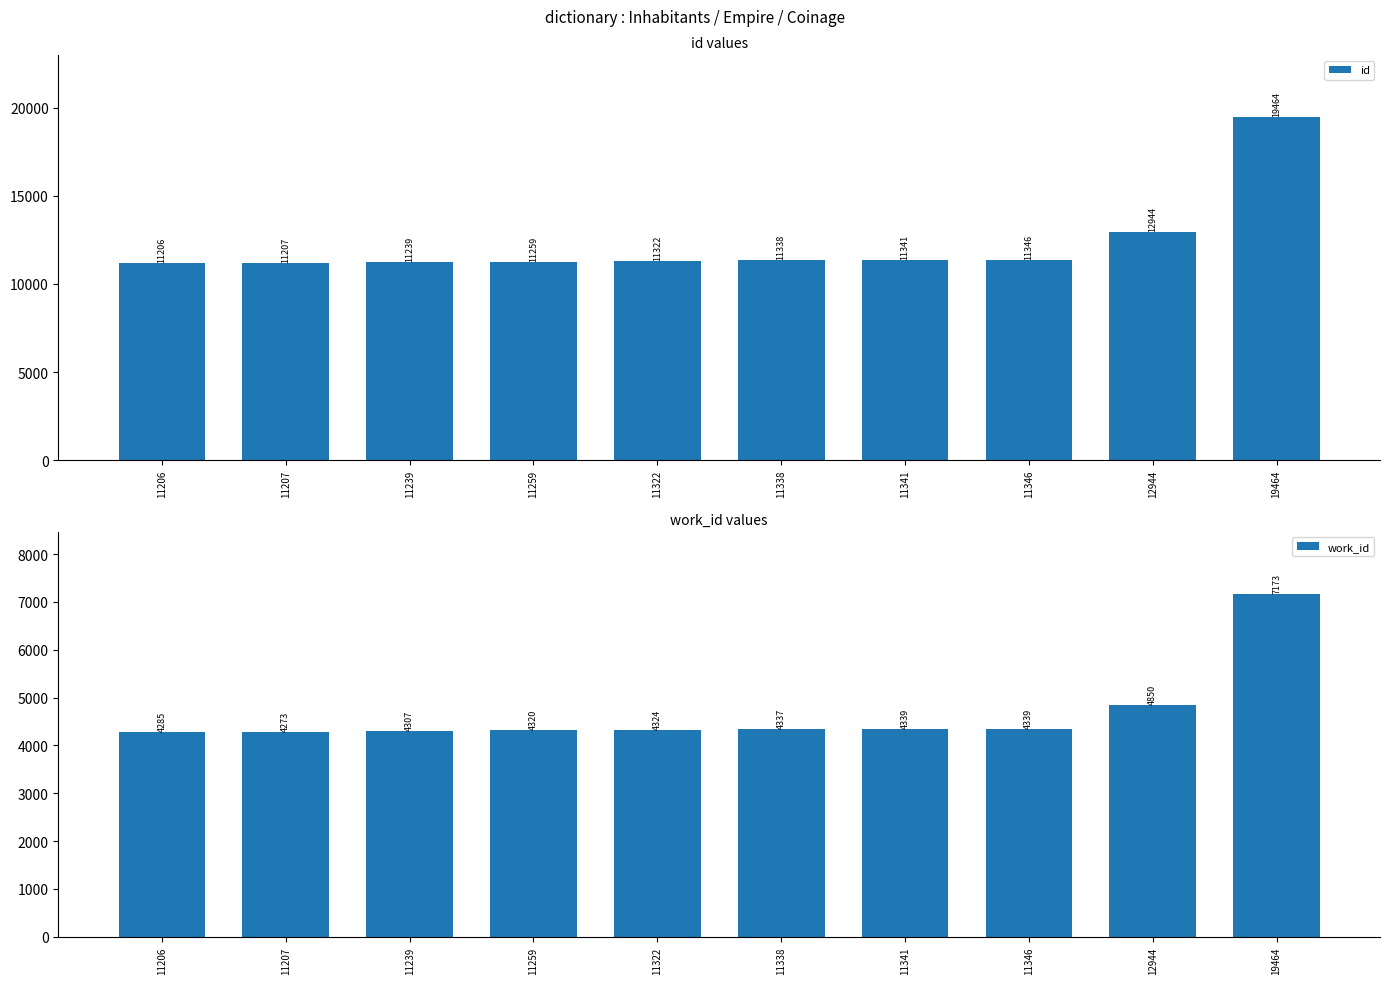

What is the value of the id bar at the 2nd from the left?

11207